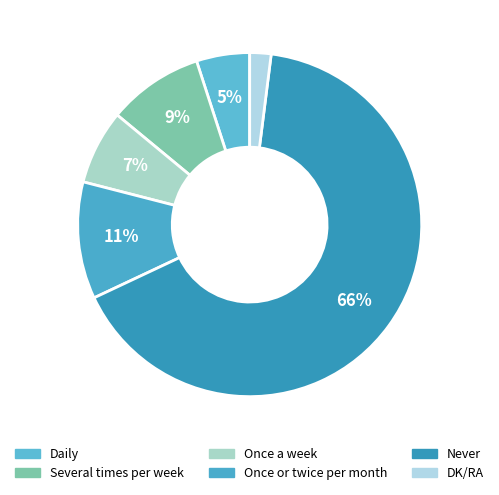

What percentage is the Several times per week slice, to the nearest percent?

9%